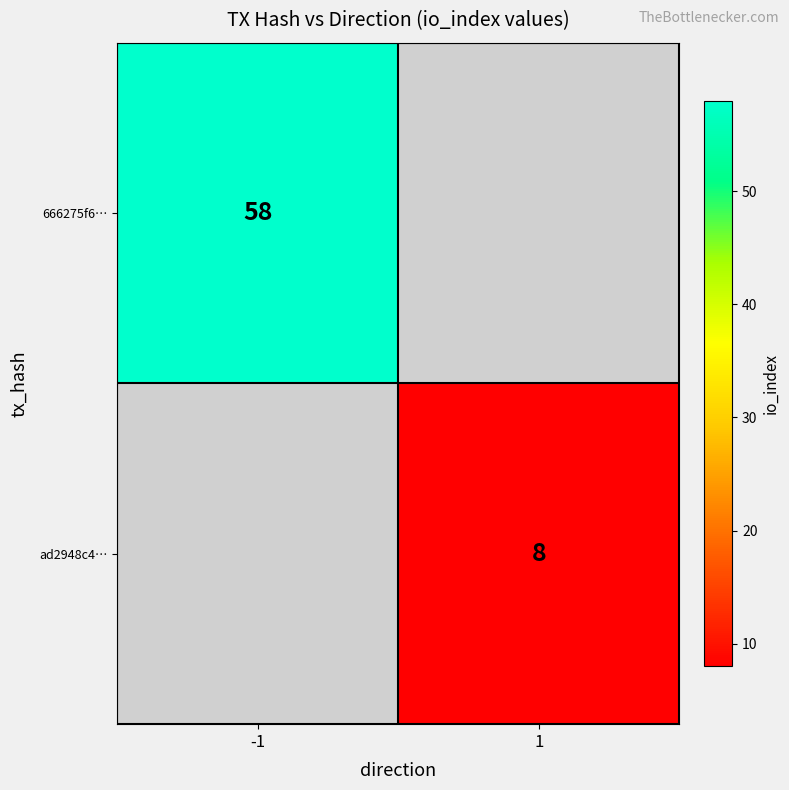

Which label corresponds to the largest value in the chart?

-1